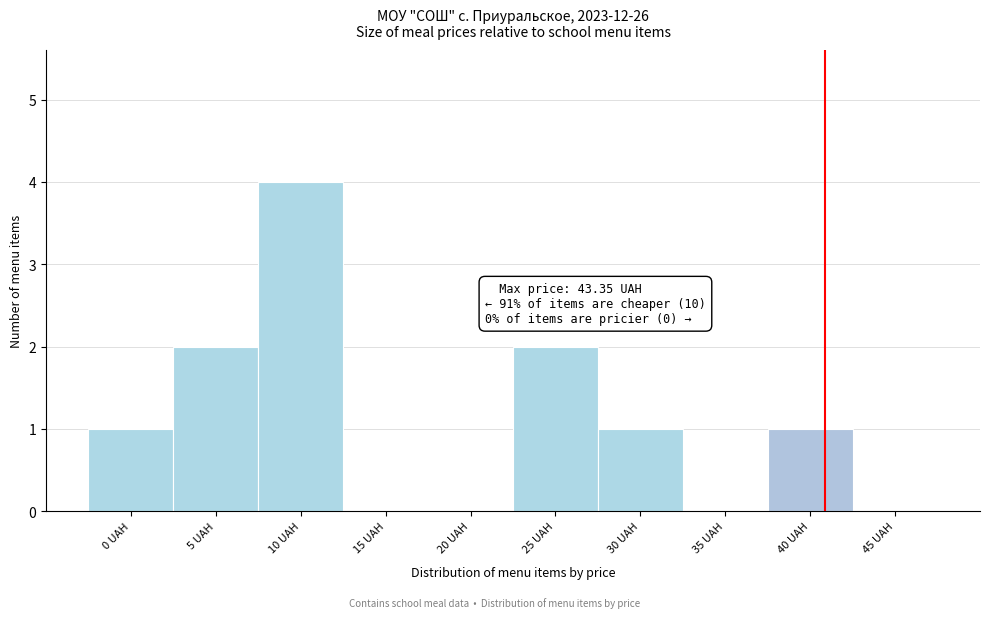

Reading left to right, transcribe all the data shown in this chart.

0 UAH=1	5 UAH=2	10 UAH=4	15 UAH=0	20 UAH=0	25 UAH=2	30 UAH=1	35 UAH=0	40 UAH=1	45 UAH=0